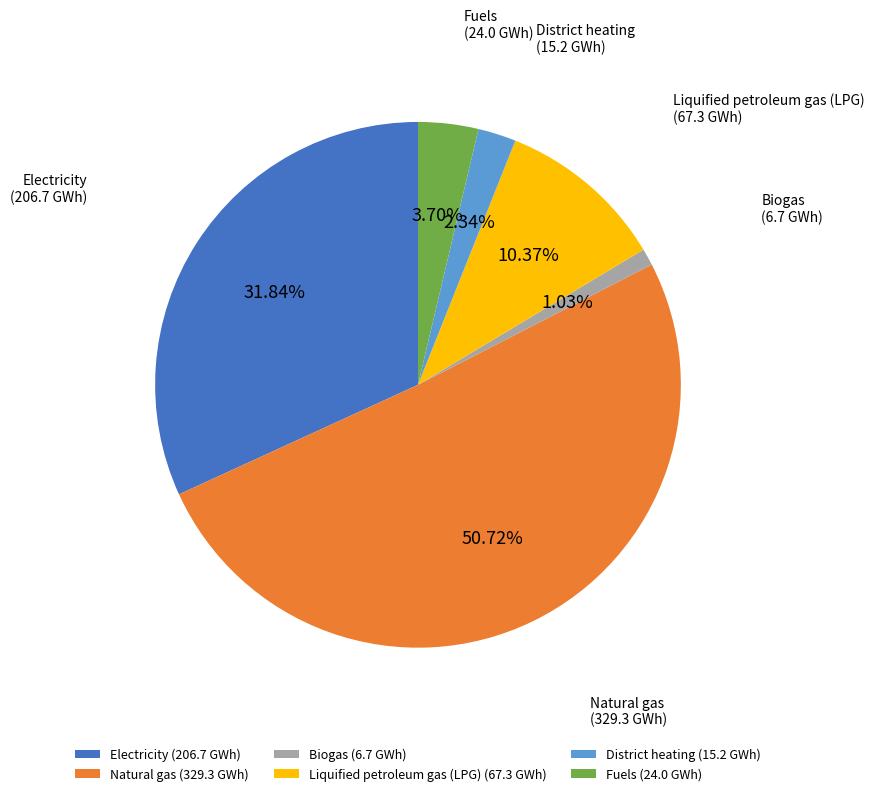

Is it true that Biogas is 11% of the pie?

False